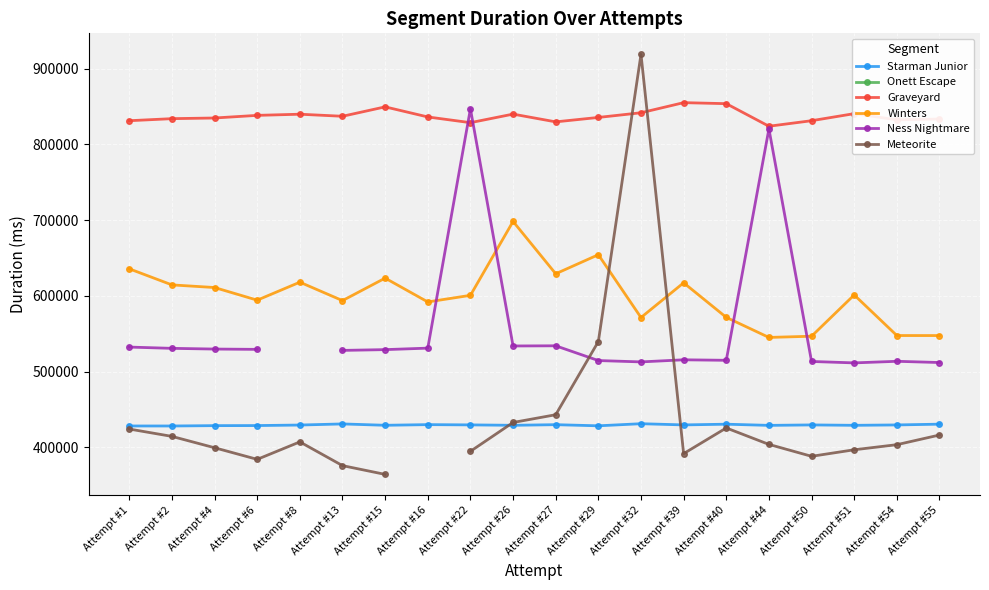

Is it true that Ness Nightmare equals 513629.0 at Attempt #54?

True